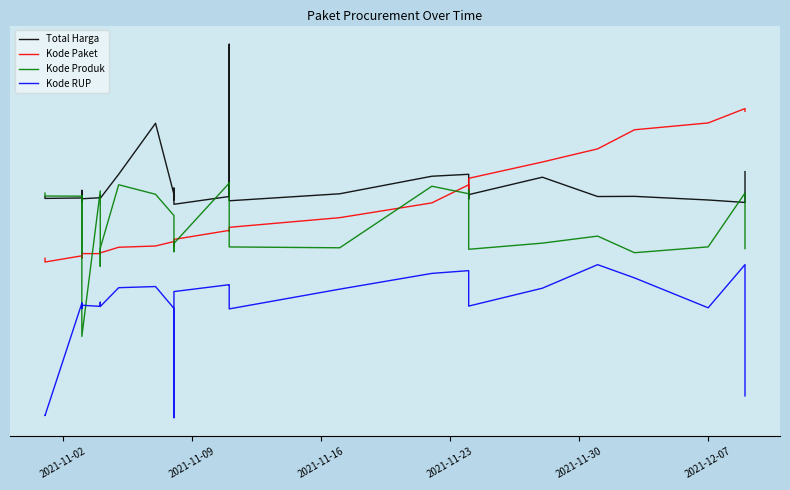

Which series has the widest spread of values?

Total Harga